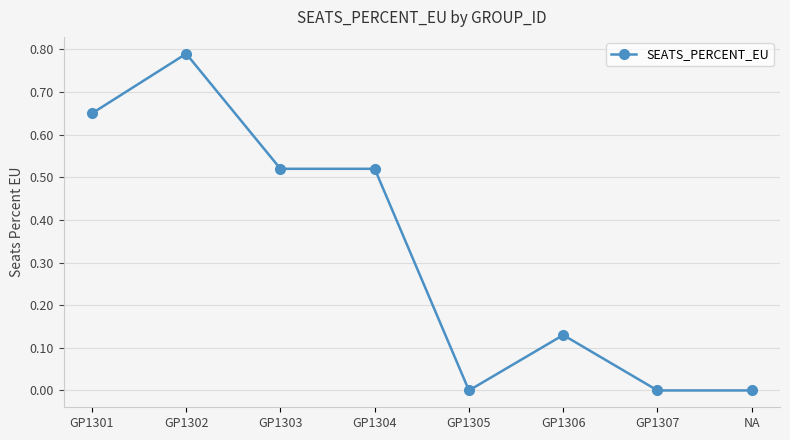

What position from the left is GP1305?

5